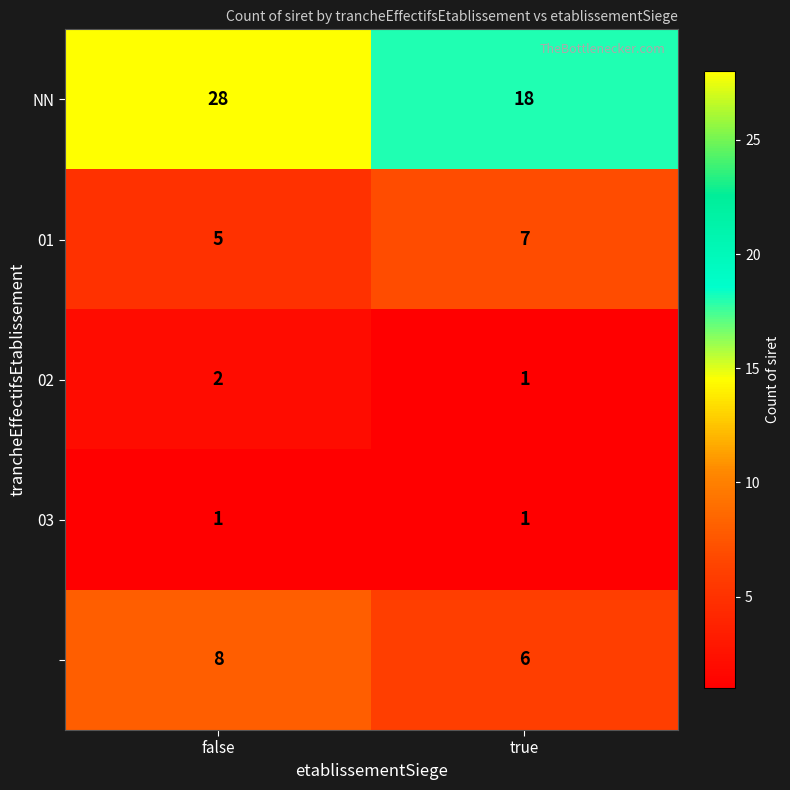

What is the difference between the highest and lowest values at false?

27